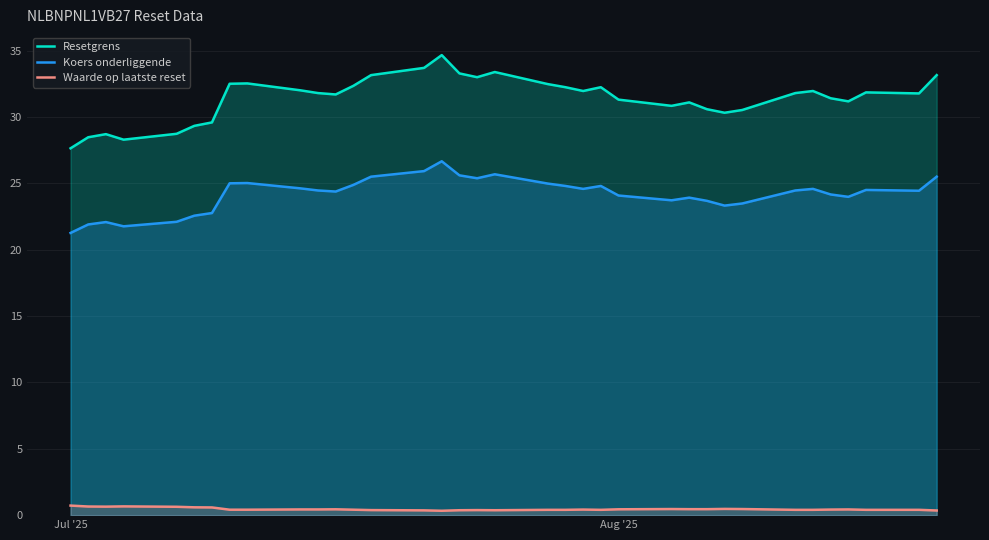

List the series in order of their overall mean, lowest first.

Waarde op laatste reset, Koers onderliggende, Resetgrens